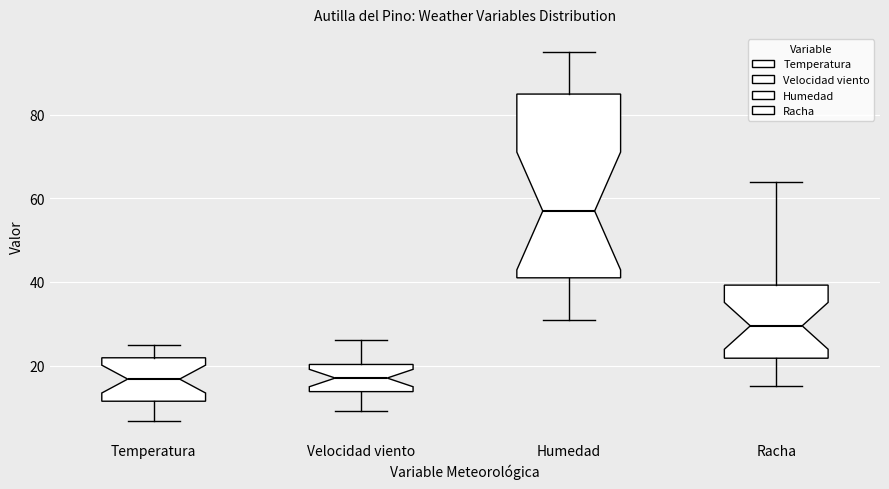

Which box has the highest median line?

Humedad